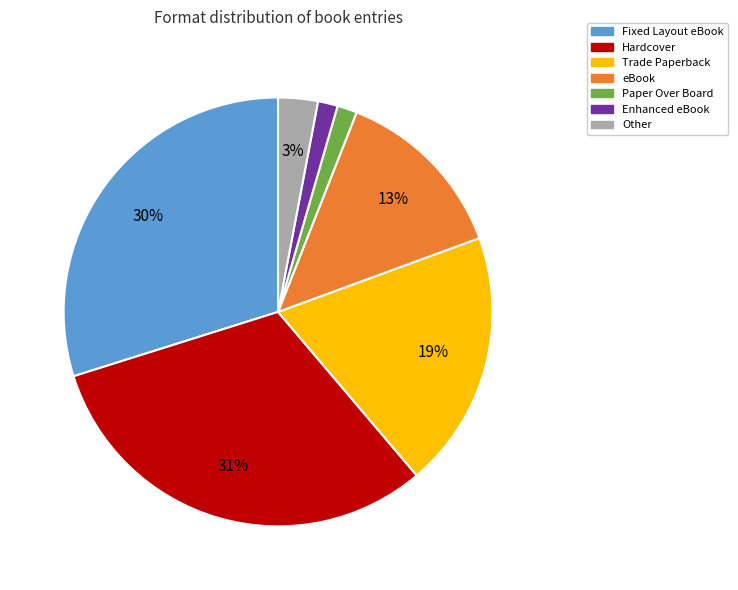

To the nearest percent, what percentage of the pie is Other?

3%